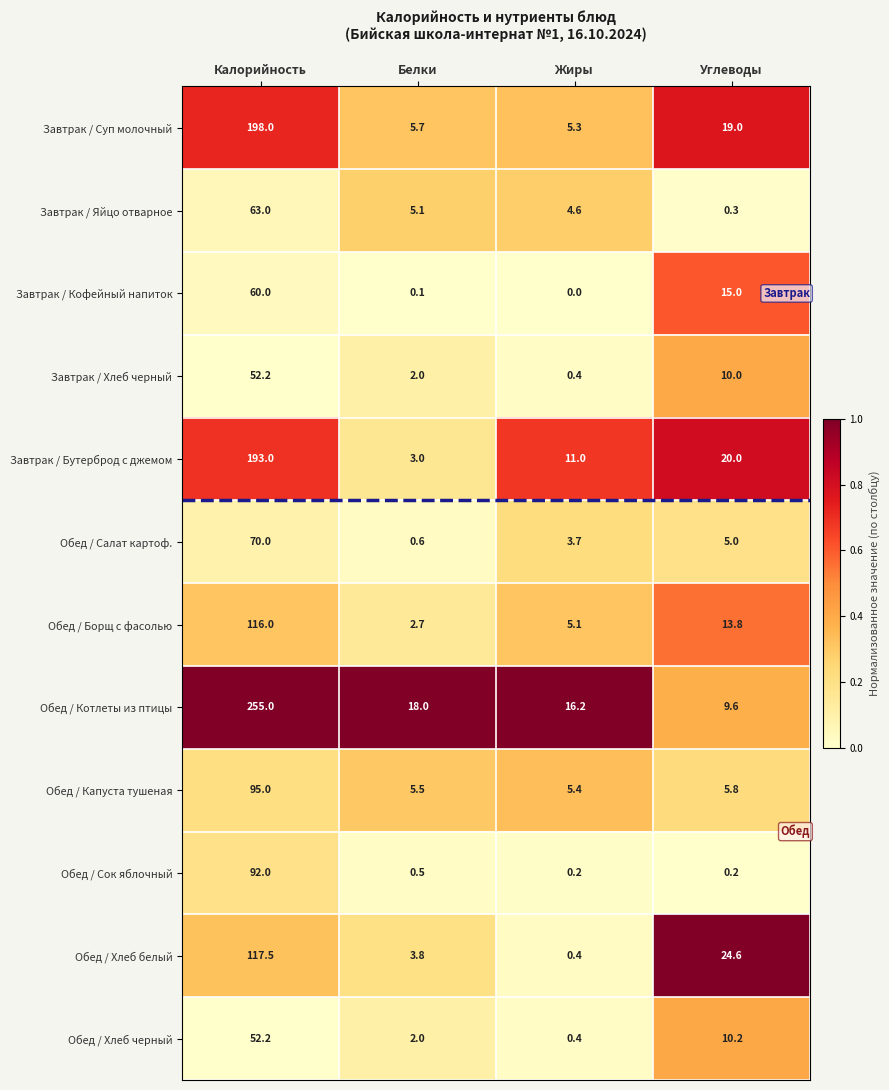

What is the highest value of the Обед / Сок яблочный series?

92.0